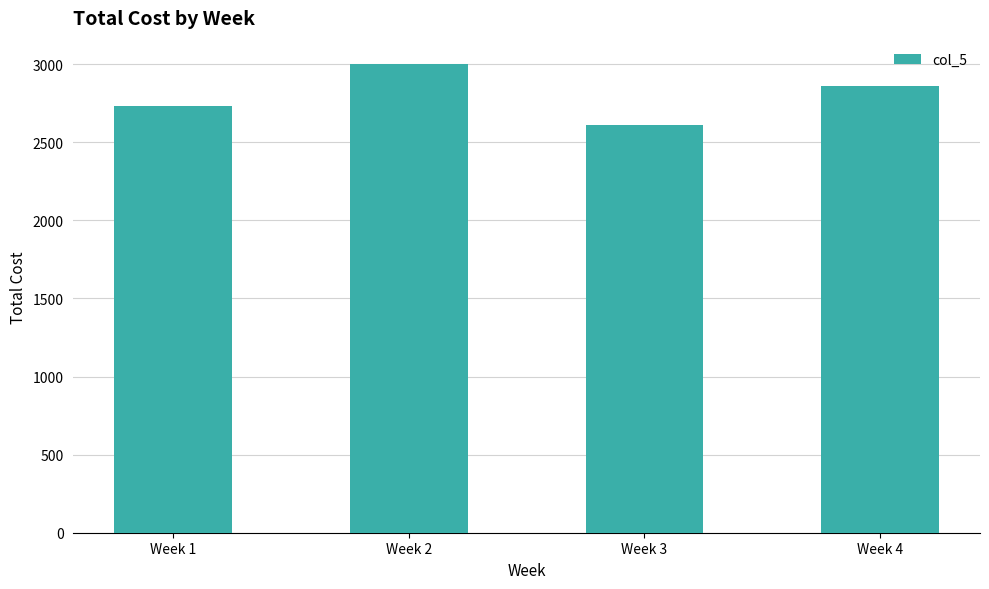

What is the change in value from Week 1 to Week 4?

+130